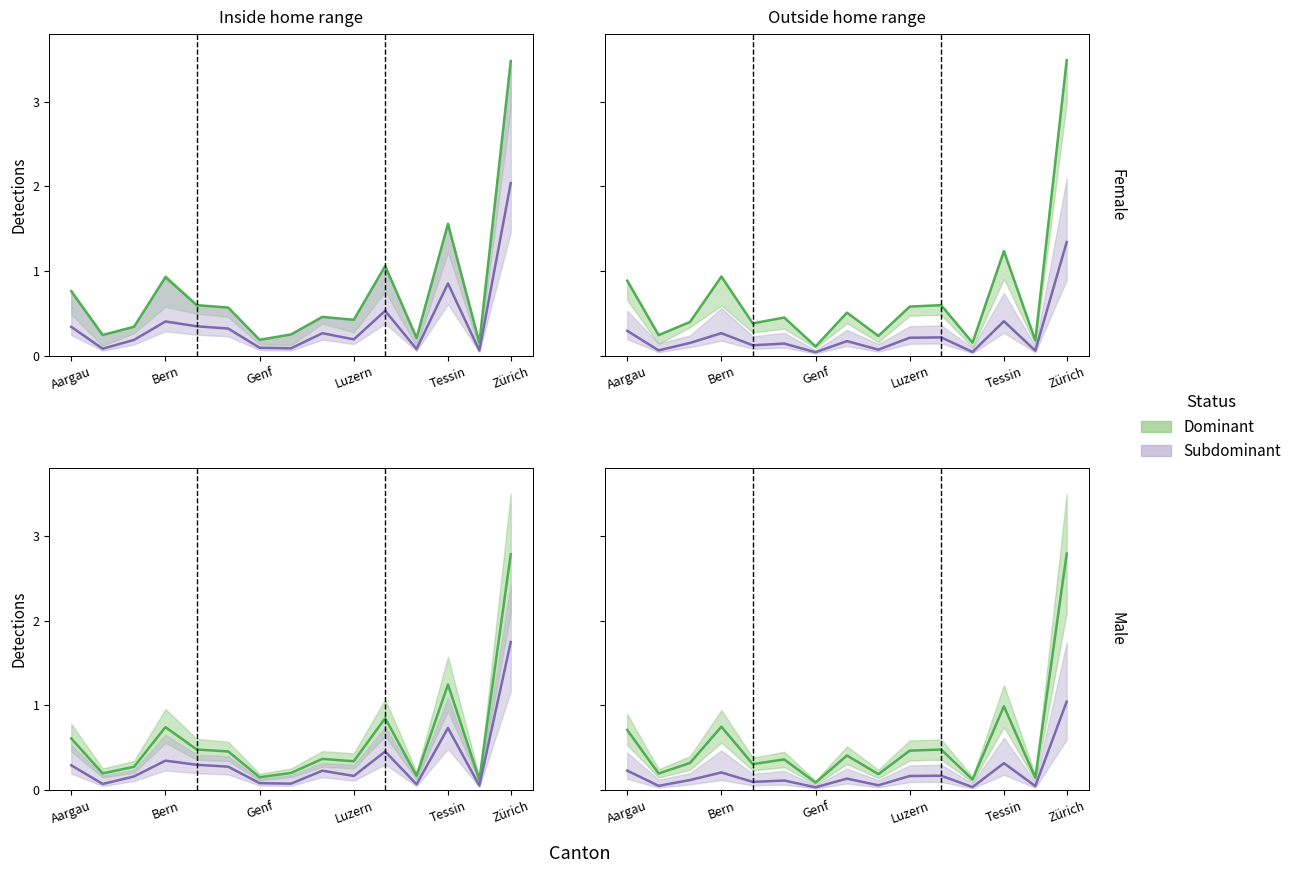

List the series in order of their peak value, lowest first.

Subdominant, Dominant